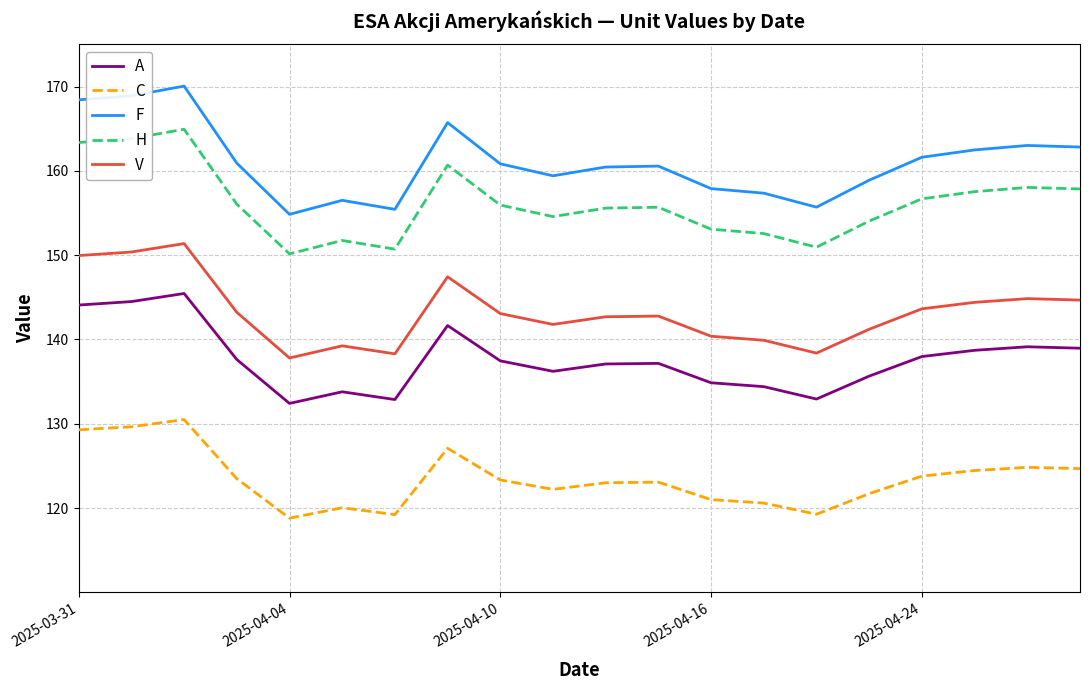

What is the greatest value displayed?

170.1